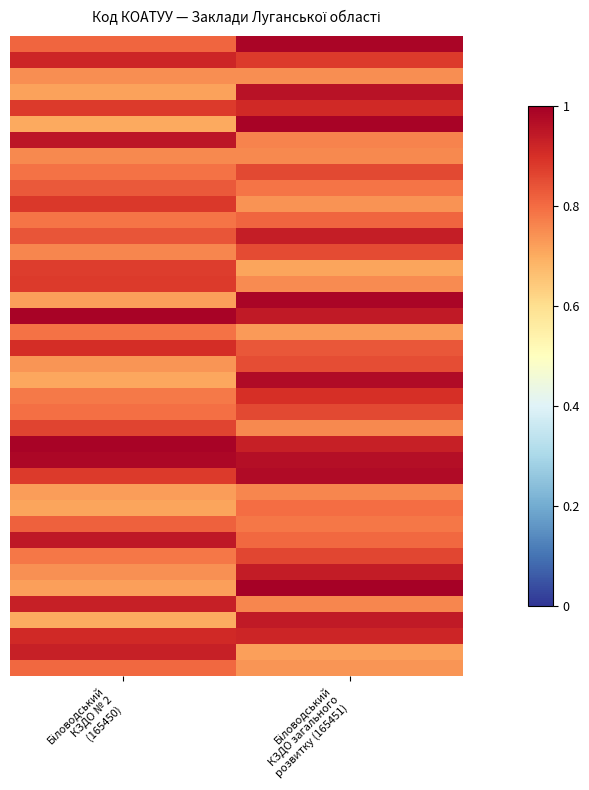

How many data points does each series have?

2